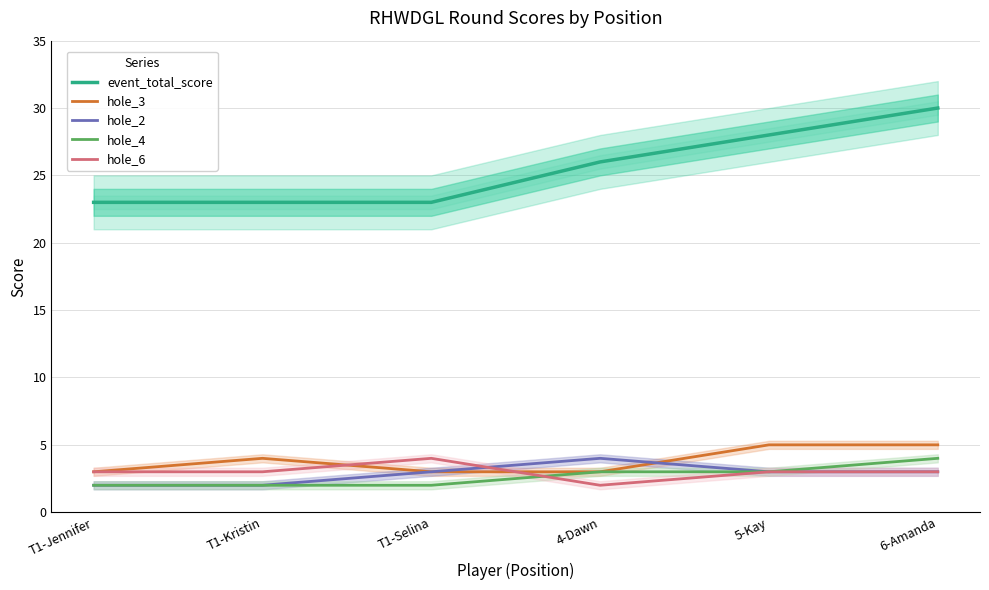

At how many categories does at least one series exceed 29?

1